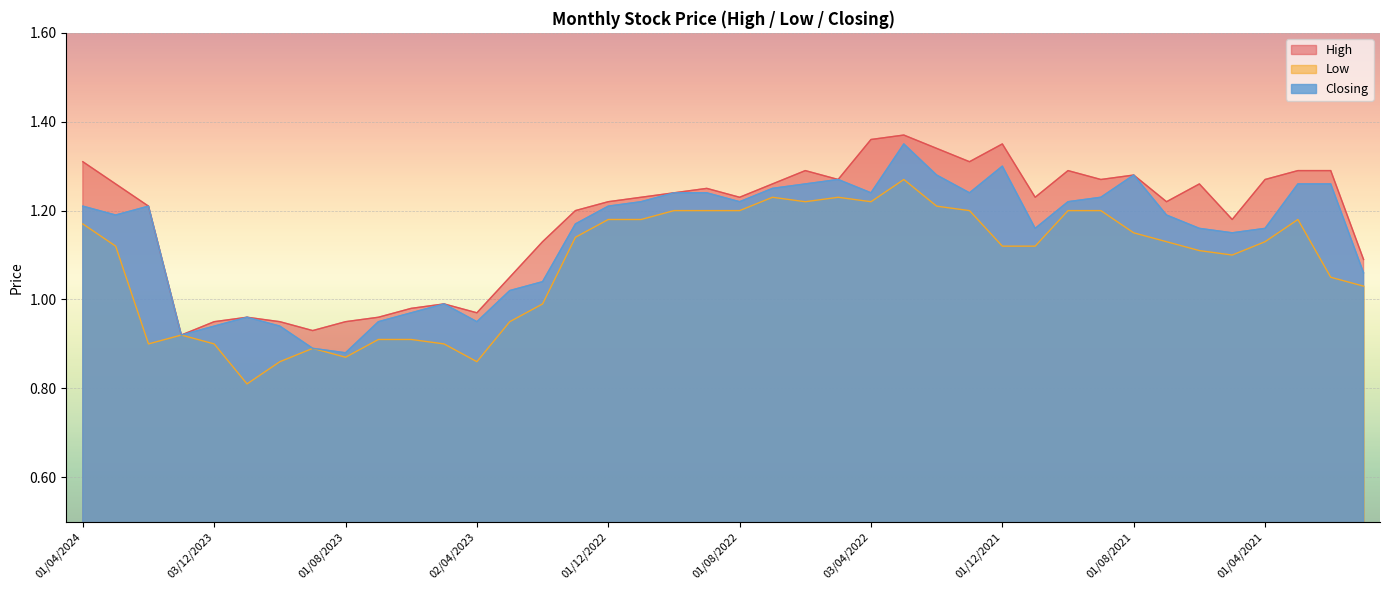

Reading left to right, transcribe all the data shown in this chart.

High: 1.3	1.3	1.2	0.9	0.9	1.0	0.9	0.9	0.9	1.0	1.0	1.0	1.0	1.1	1.1	1.2	1.2	1.2	1.2	1.2	1.2	1.3	1.3	1.3	1.4	1.4	1.3	1.3	1.4	1.2	1.3	1.3	1.3	1.2	1.3	1.2	1.3	1.3	1.3	1.1
Low: 1.2	1.1	0.9	0.9	0.9	0.8	0.9	0.9	0.9	0.9	0.9	0.9	0.9	0.9	1.0	1.1	1.2	1.2	1.2	1.2	1.2	1.2	1.2	1.2	1.2	1.3	1.2	1.2	1.1	1.1	1.2	1.2	1.1	1.1	1.1	1.1	1.1	1.2	1.1	1.0
Closing: 1.2	1.2	1.2	0.9	0.9	1.0	0.9	0.9	0.9	0.9	1.0	1.0	0.9	1.0	1.0	1.2	1.2	1.2	1.2	1.2	1.2	1.2	1.3	1.3	1.2	1.4	1.3	1.2	1.3	1.2	1.2	1.2	1.3	1.2	1.2	1.1	1.2	1.3	1.3	1.1